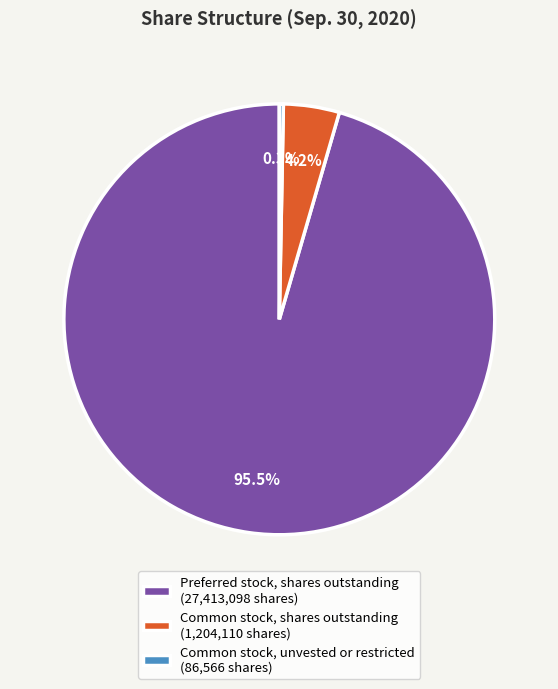

Does Preferred stock, shares outstanding represent more than half of the total?

Yes